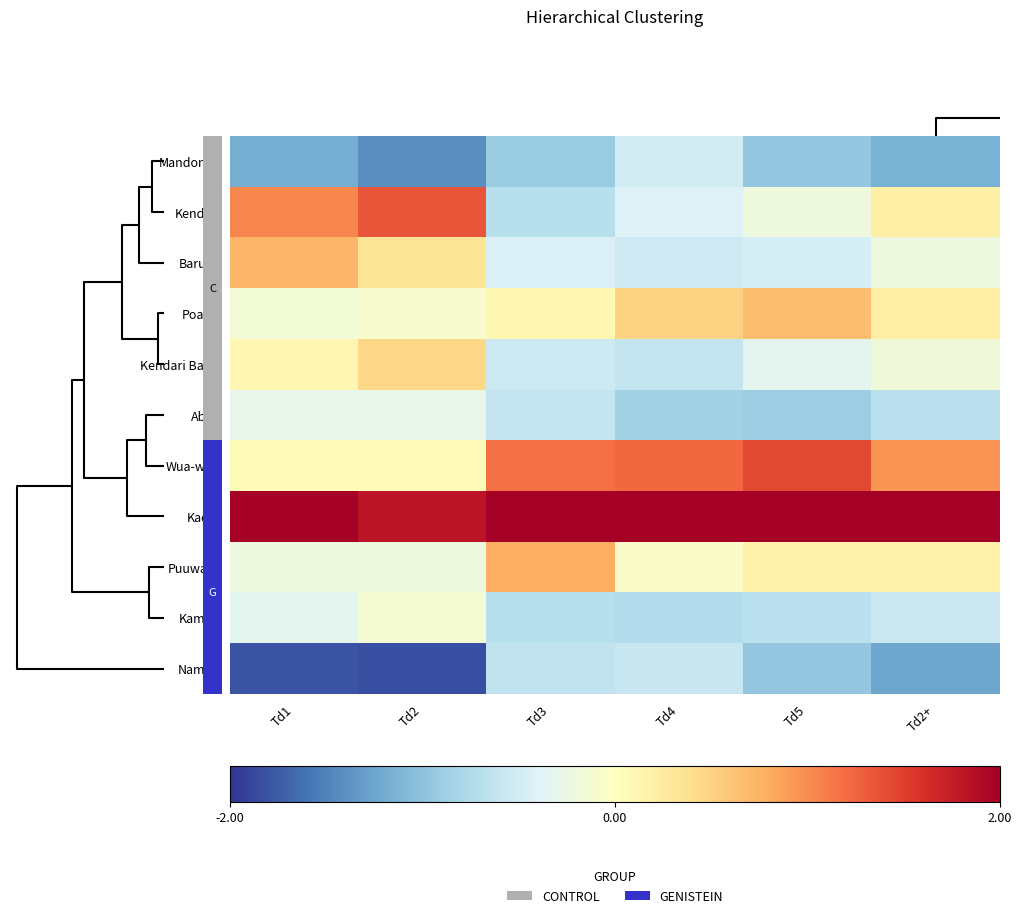

At which label is Nambo closest to -1?

Td5